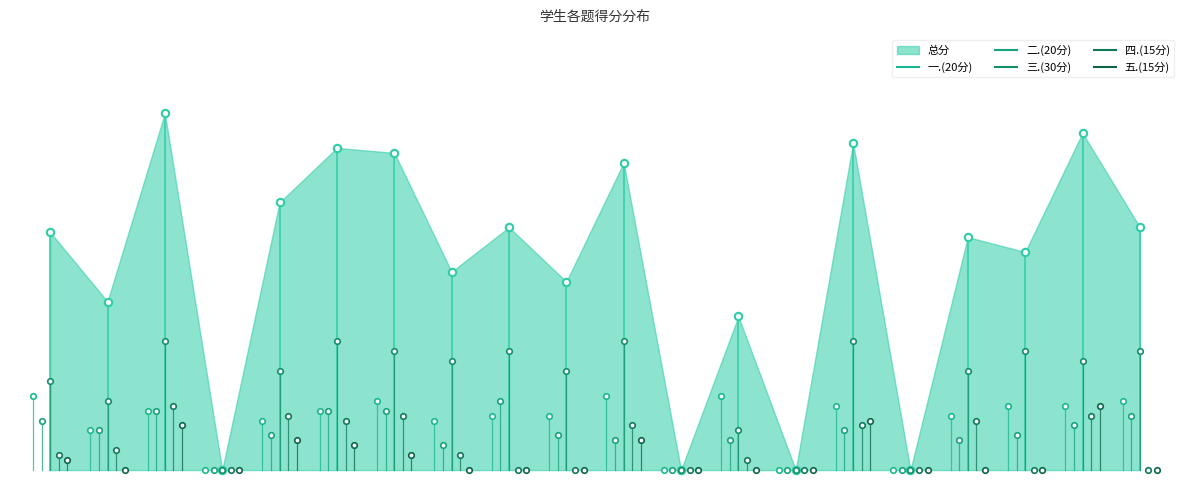

Is the value of 总分 at 2022141095 greater than the value of 五.(15分) at 2022141091?

No